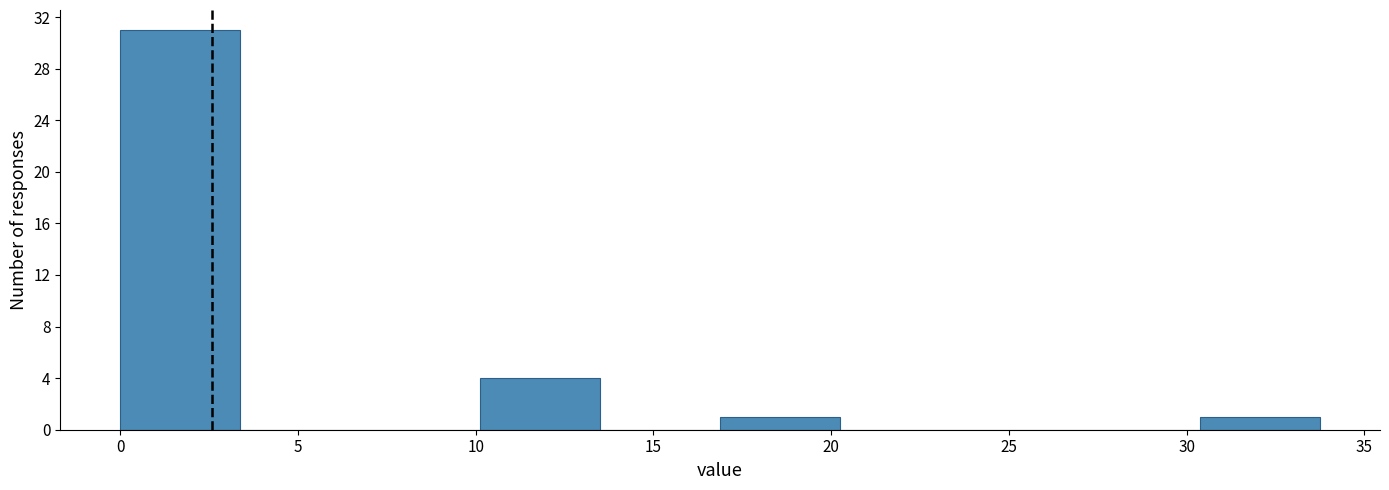

Reading left to right, transcribe this chart: for each bar, give the range it covers on the x-axis and its height. Neither the bar edges nor the heights are printed on the chart, so give them approximately, as read against the axes.

0.0 to 3.5: 31
3.5 to 7.0: 0
7.0 to 10.0: 0
10.0 to 13.5: 4
13.5 to 17.0: 0
17.0 to 20.5: 1
20.5 to 23.5: 0
23.5 to 27.0: 0
27.0 to 30.5: 0
30.5 to 34.0: 1